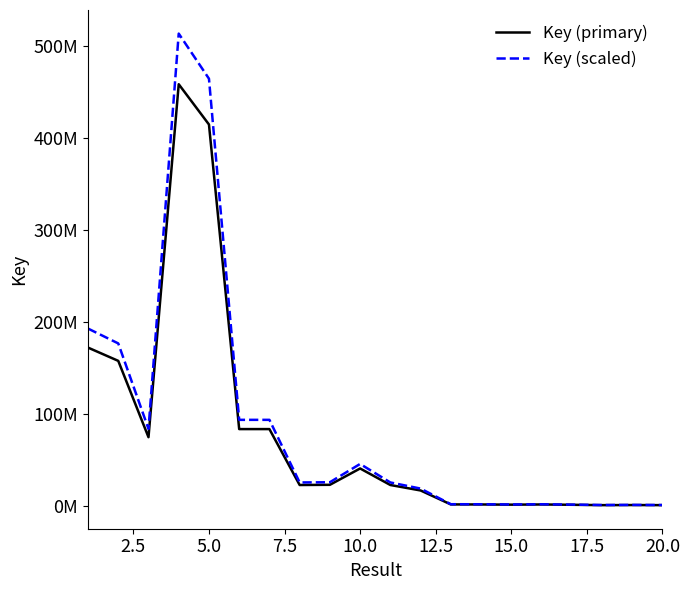

Does the chart display data point markers on the line(s)?

No